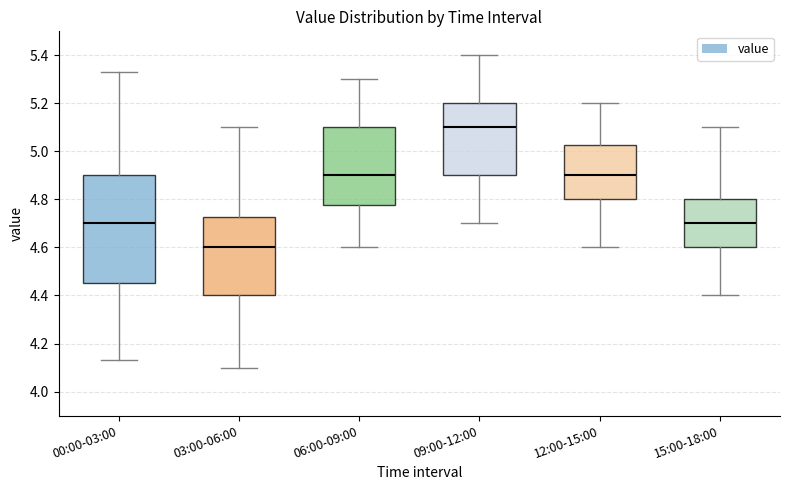

Which box's median line is the lowest?

03:00-06:00